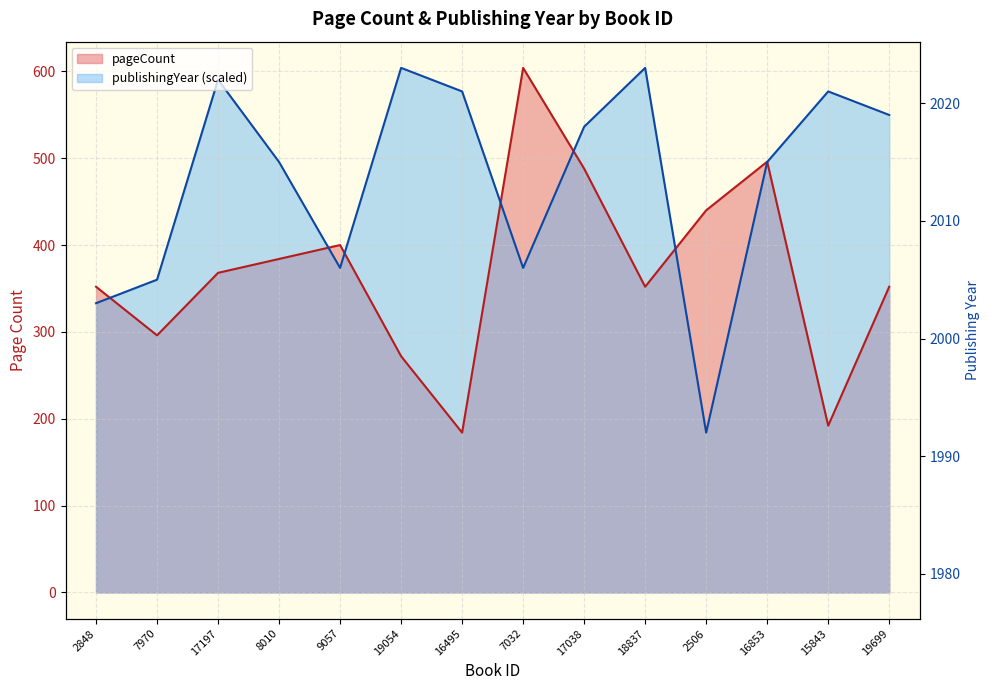

Is it true that pageCount equals 296.0 at 7970?

True